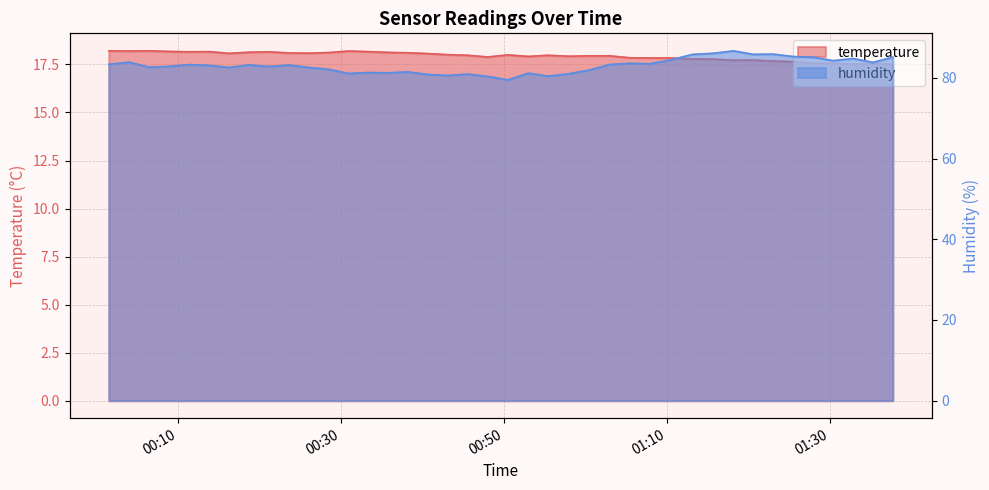

True or false: temperature has a value of 11.9 at 2022-09-02T01:00:28.

False